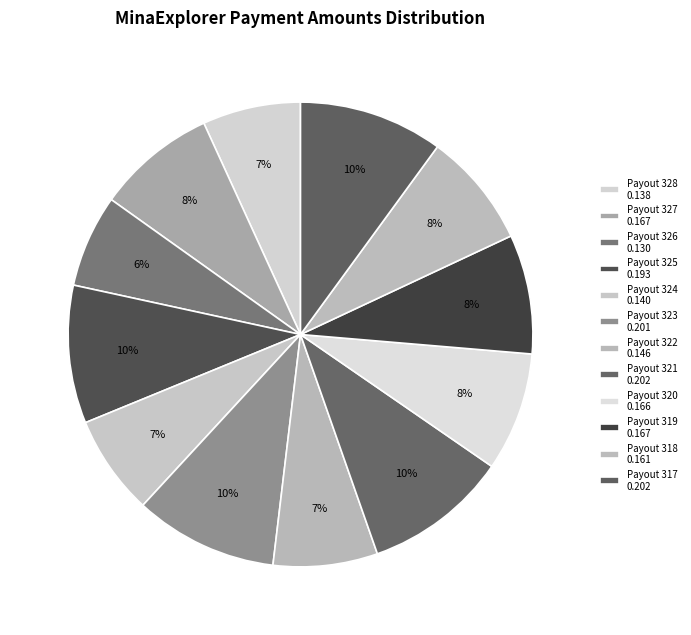

Count the number of slices in the pie.

12